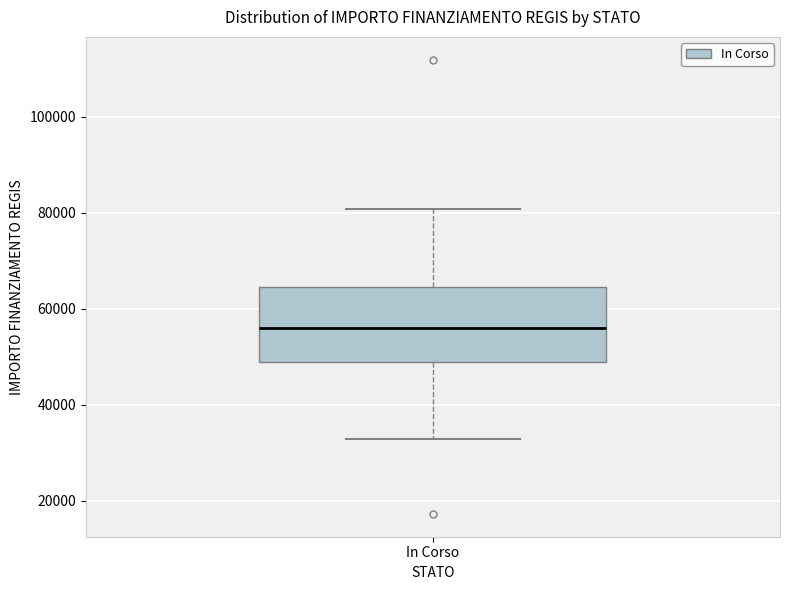

Read this box plot against the y-axis: the position of the median line, the range covered by the box, and the ends of both whiskers. The values are not printed on the chart, so give them approximately, as read against the axis.

median 56000, box 50000 to 64000, whiskers 32000 to 80000